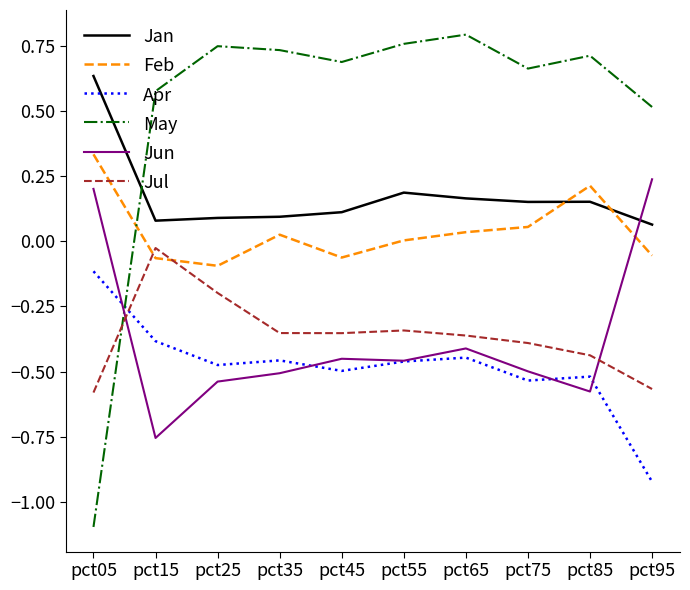

Where is Feb nearest to the value 0?

pct55